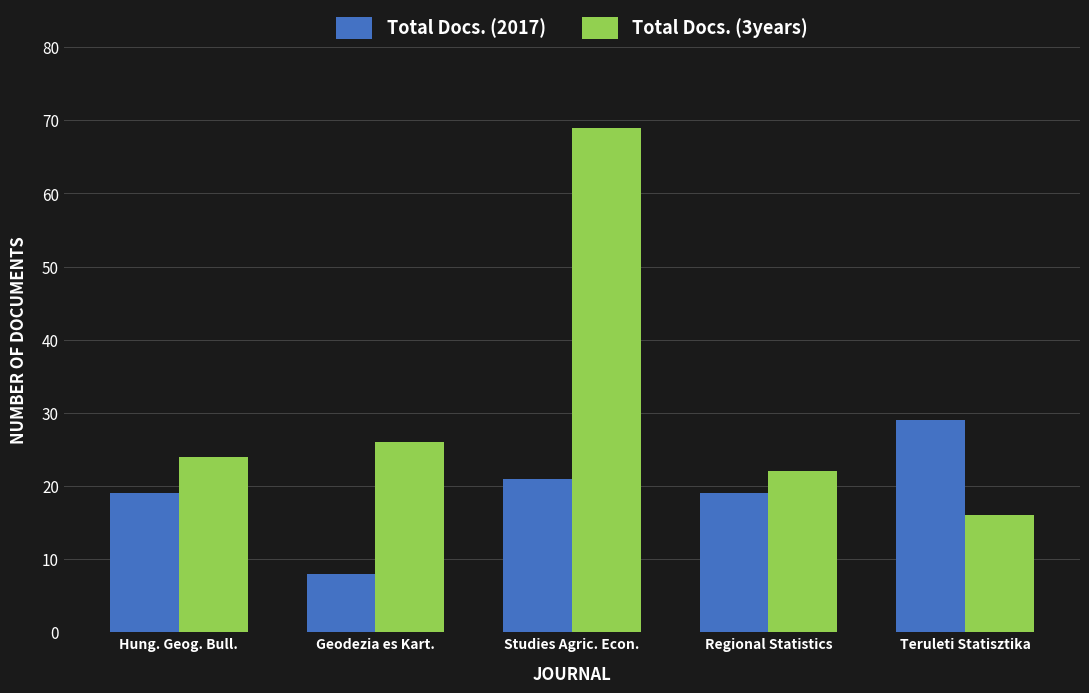

How many values in the Total Docs. (3years) series are below 24?

2